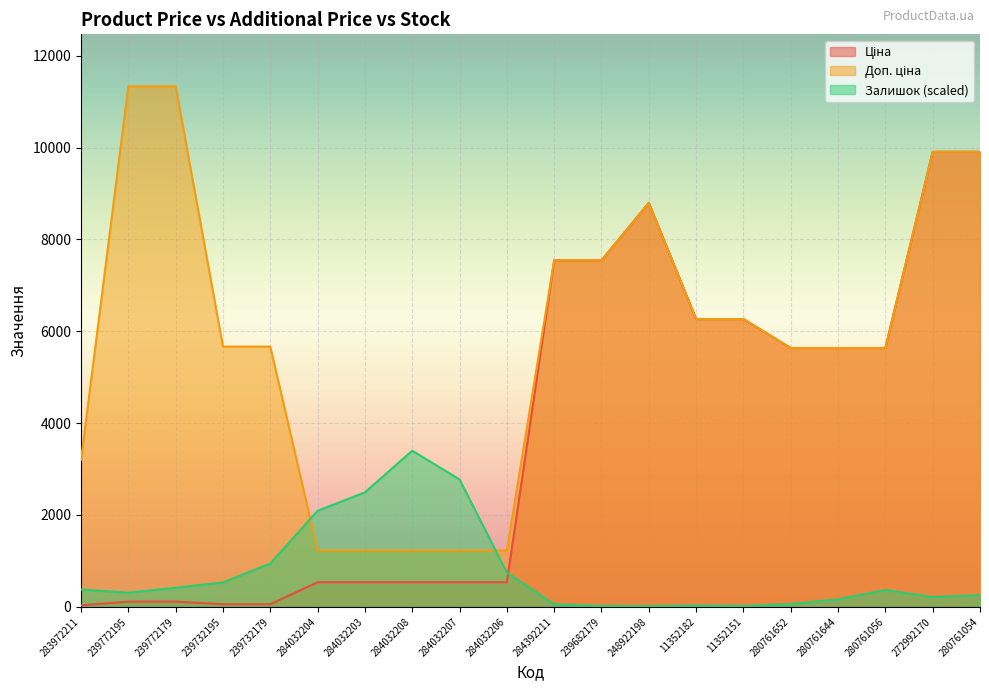

Is the value of Доп. ціна at 284032208 greater than the value of Ціна at 239772179?

Yes